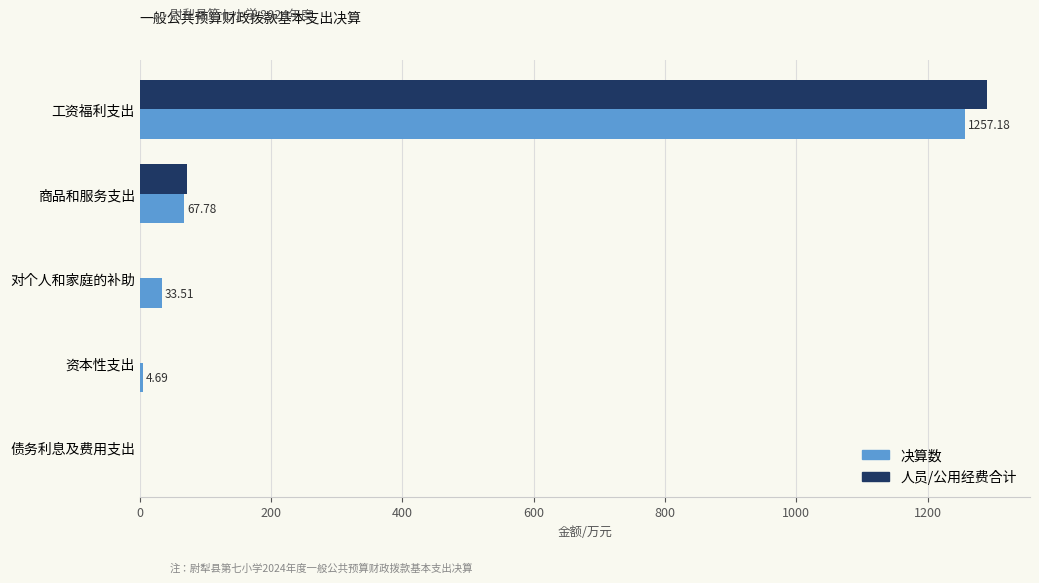

What is the greatest value displayed?

1290.7